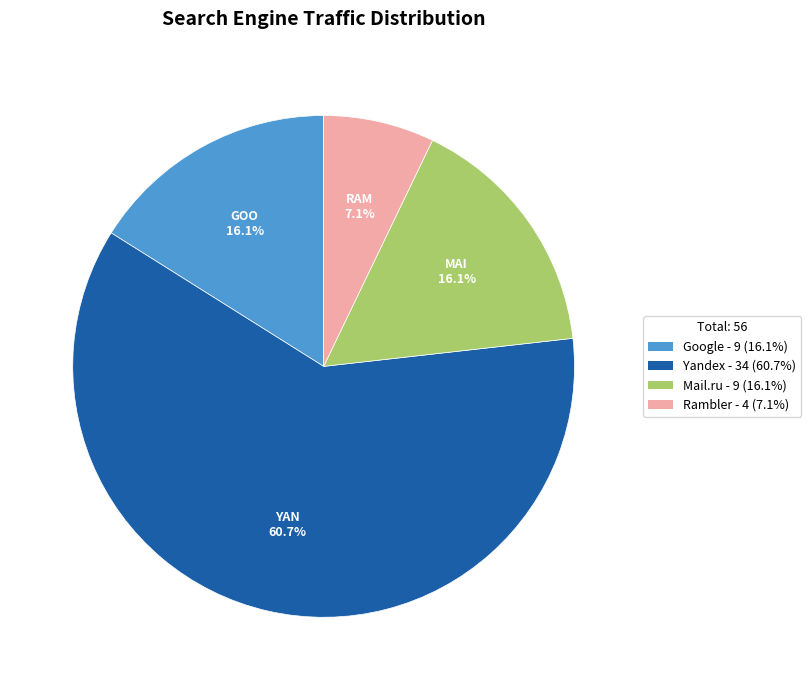

Is Google - 9 (16.1%) the majority of the pie?

No